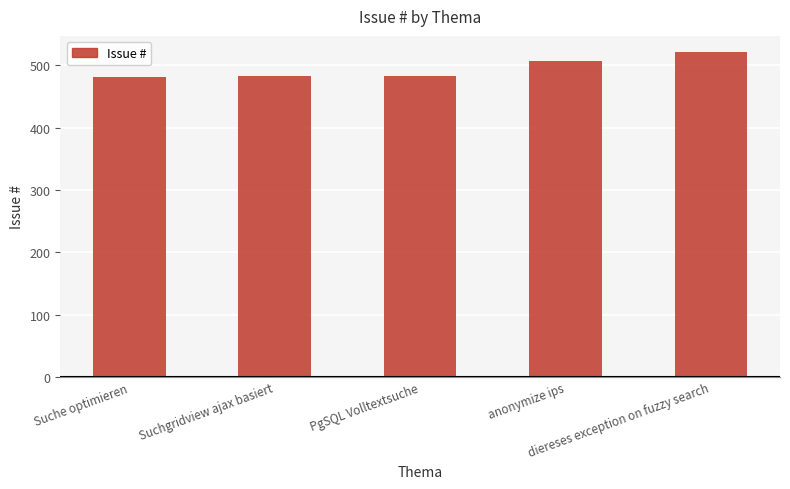

What is the average value?

495